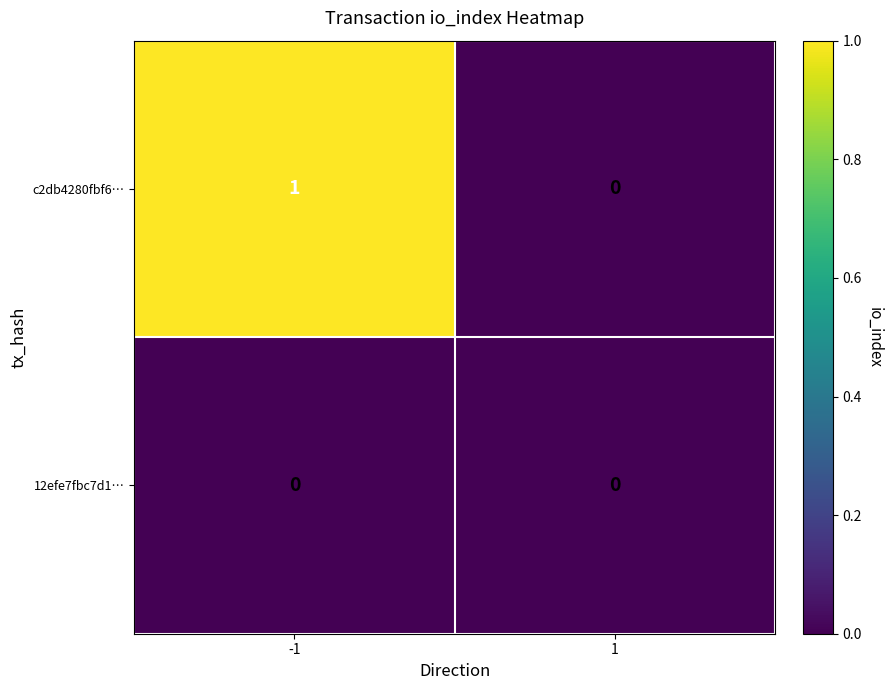

Which series changed the most between -1 and 1?

c2db4280fbf6…